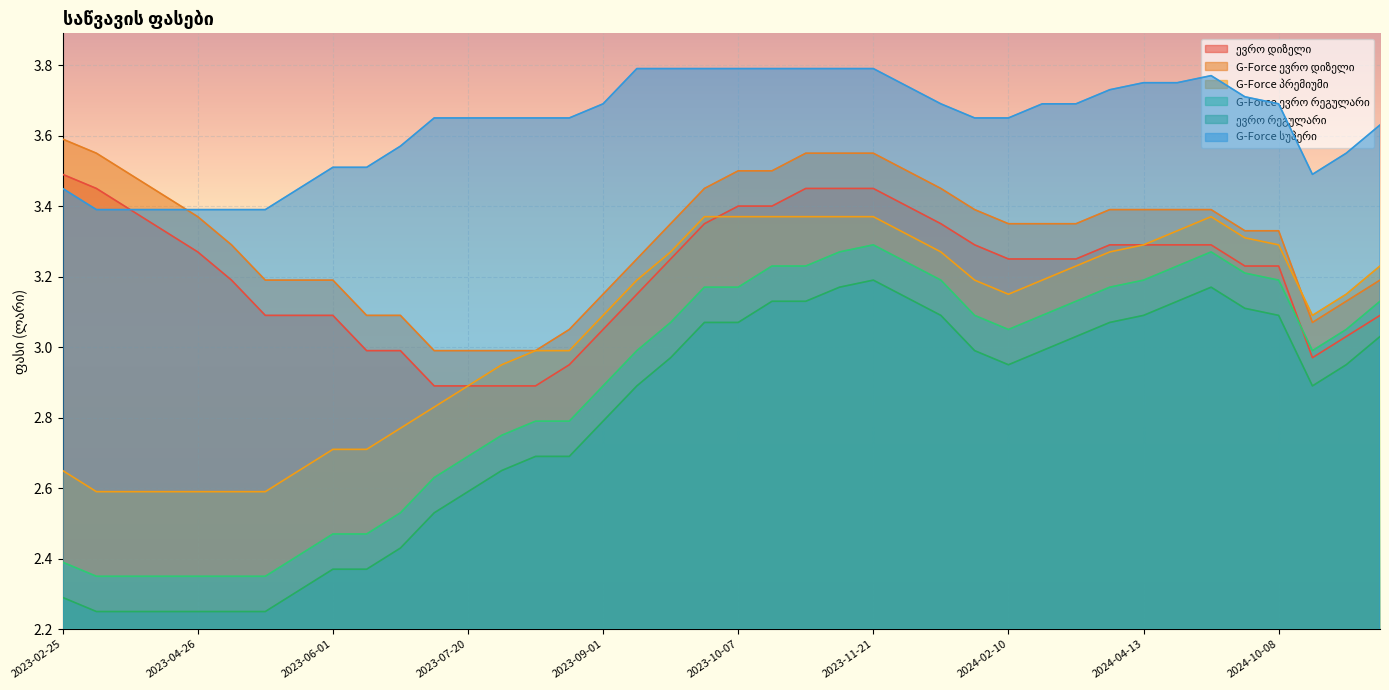

Where is the first local maximum for G-Force ევრო რეგულარი?

2023-11-21